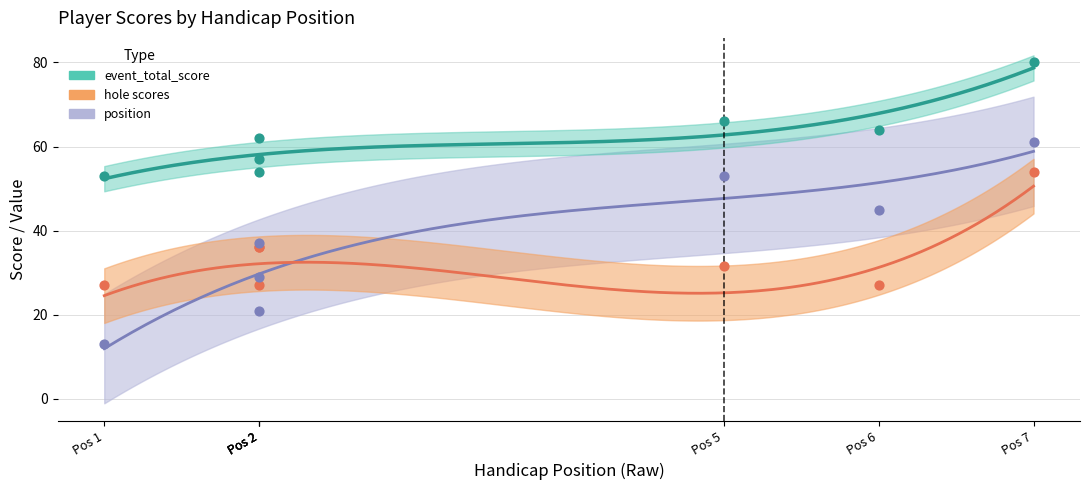

Across all series, what Y value is closest to 46?

45.0